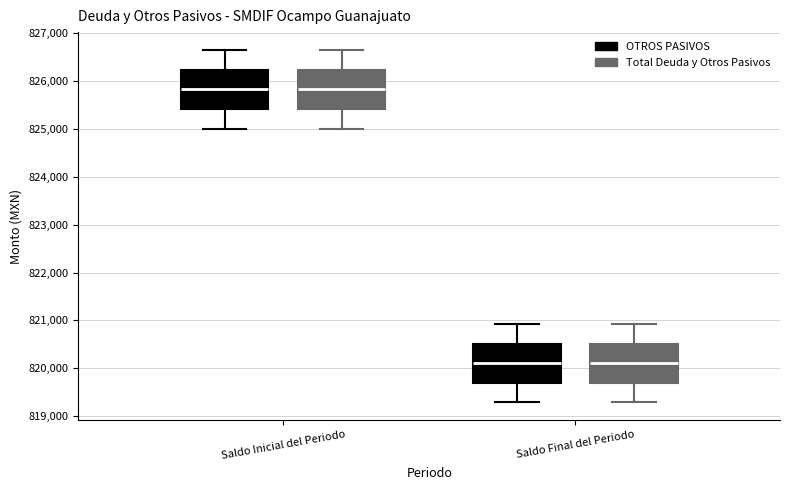

Reading left to right, read every box against the y-axis: the position of its median line, the range the box covers, and the ends of its whiskers. The values are not printed on the chart, so give them approximately, as read against the axis.

Saldo Inicial del Periodo (OTROS PASIVOS): median 825800, box 825400 to 826200, whiskers 825000 to 826700
Saldo Inicial del Periodo (Total Deuda y Otros Pasivos): median 825800, box 825400 to 826200, whiskers 825000 to 826700
Saldo Final del Periodo (OTROS PASIVOS): median 820100, box 819700 to 820500, whiskers 819300 to 820900
Saldo Final del Periodo (Total Deuda y Otros Pasivos): median 820100, box 819700 to 820500, whiskers 819300 to 820900